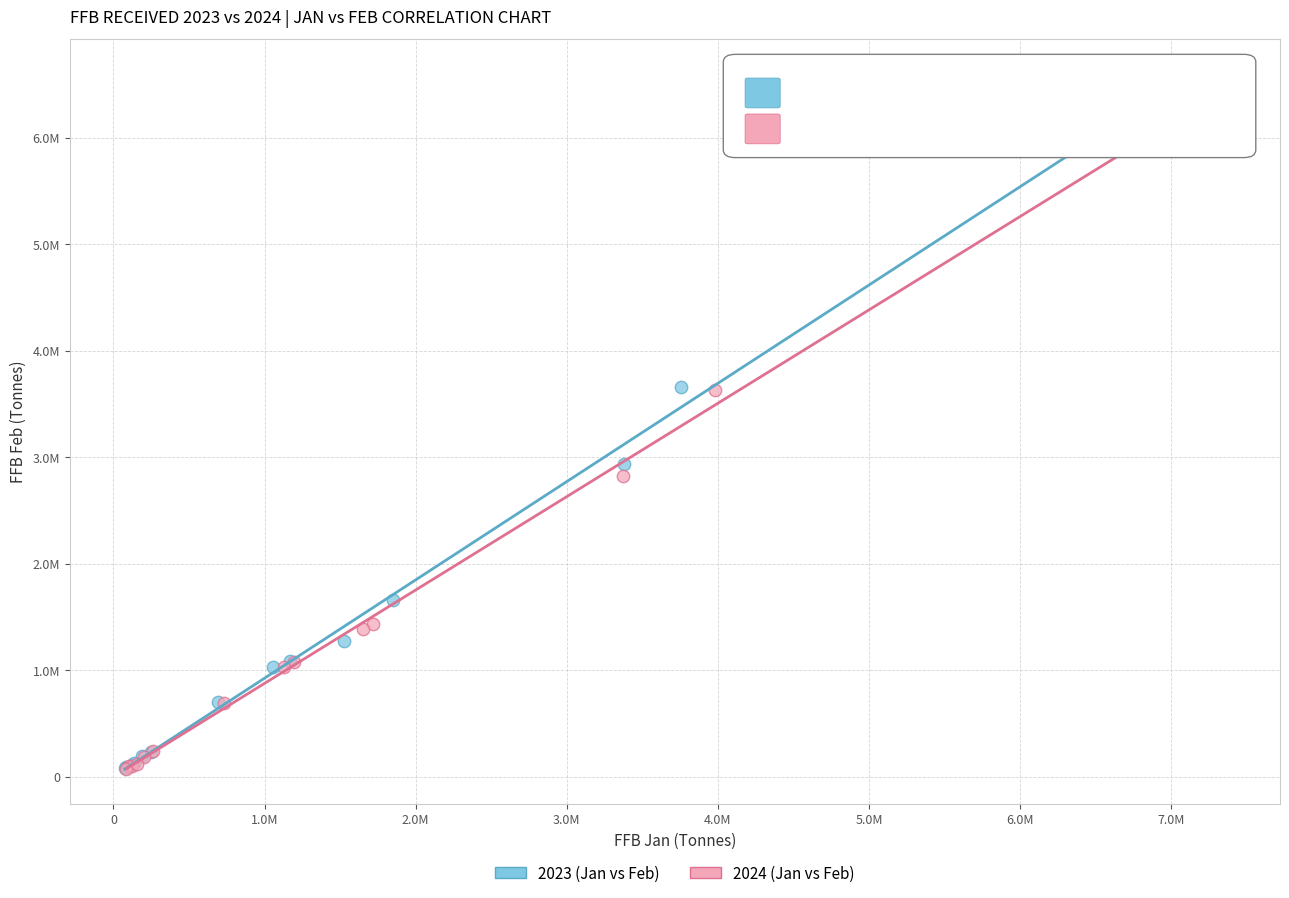

What are all the series names shown in the legend?

2023 (Jan vs Feb), 2024 (Jan vs Feb)